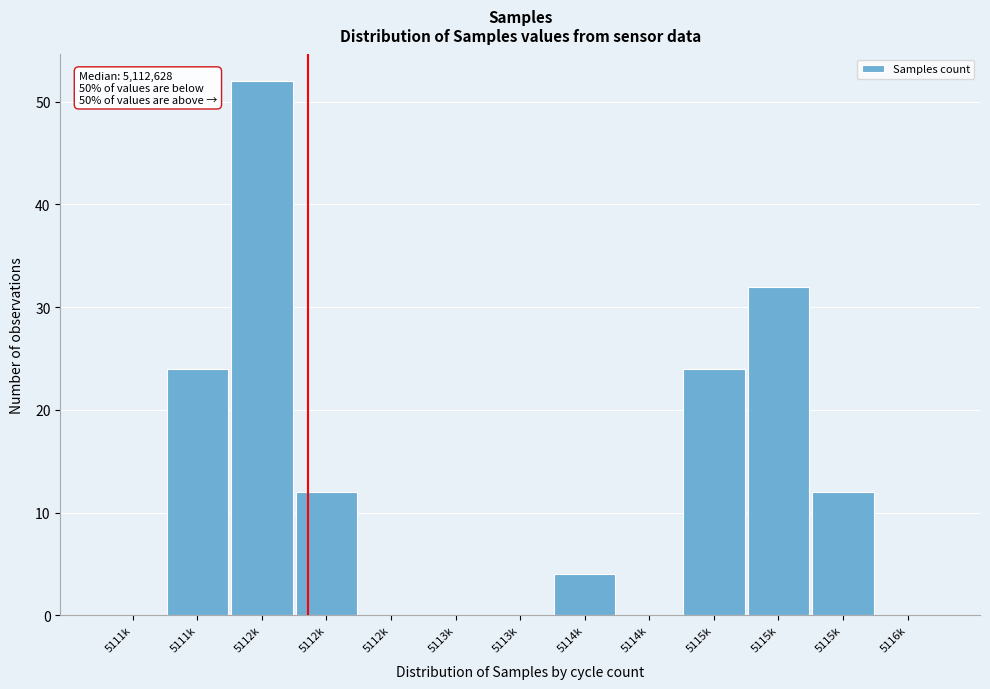

How many data points does each series have?

13